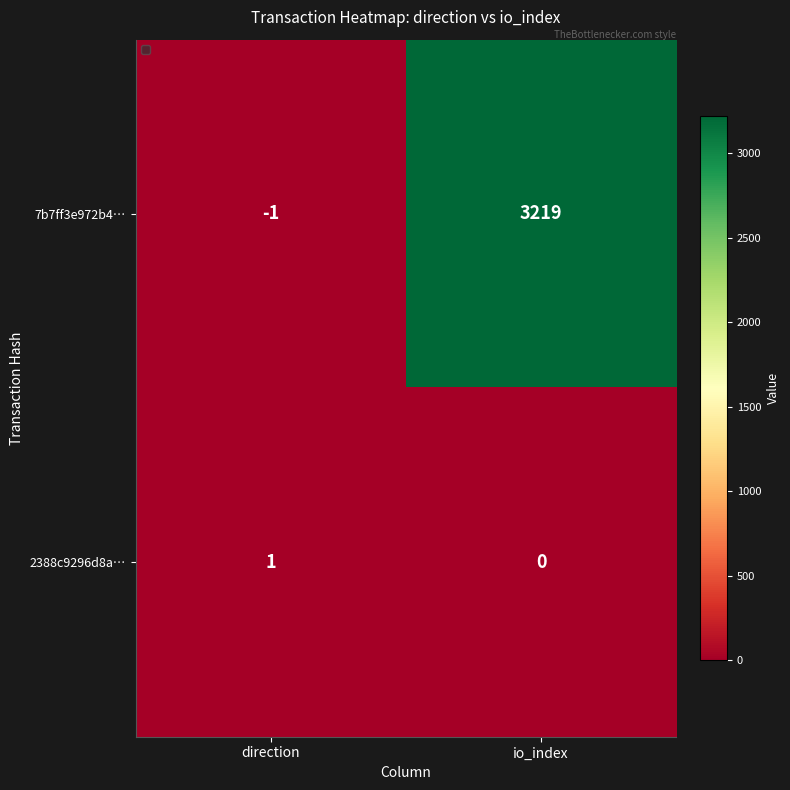

What is the total value across all series at io_index?

3219